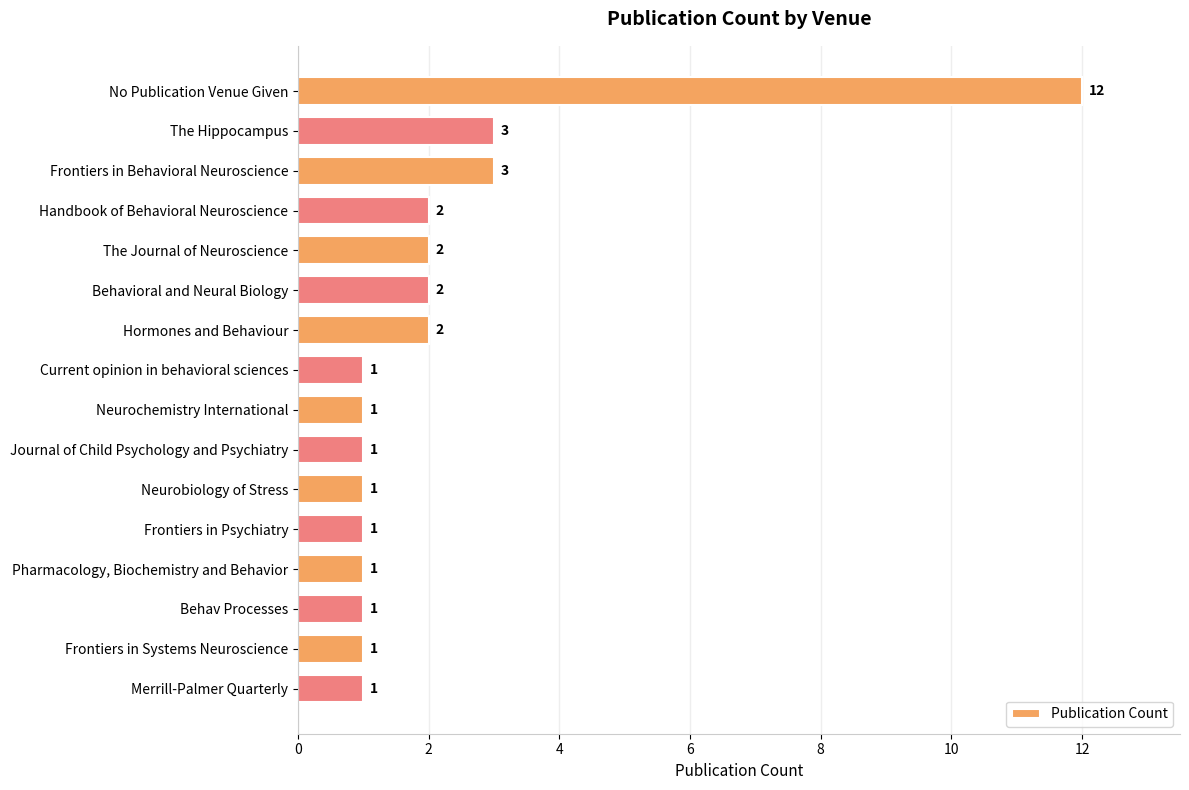

What is the label of the 14th bar from the bottom?

Frontiers in Behavioral Neuroscience